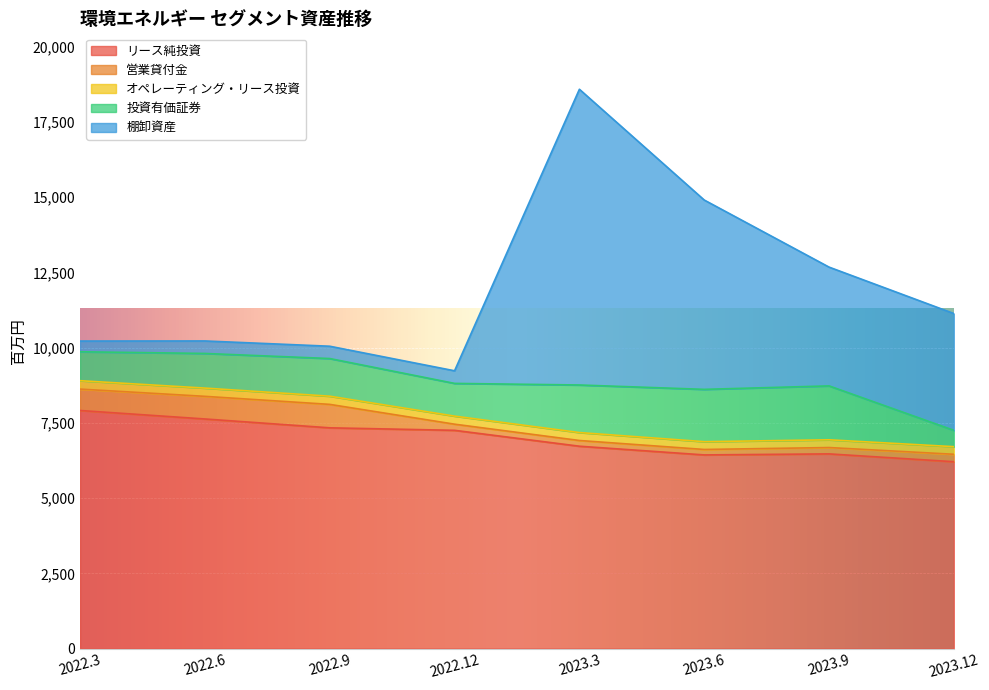

Reading left to right, transcribe all the data shown in this chart.

リース純投資: 2022.3=7910	2022.6=7628	2022.9=7334	2022.12=7251	2023.3=6723	2023.6=6434	2023.9=6468	2023.12=6208
営業貸付金: 2022.3=711	2022.6=752	2022.9=779	2022.12=204	2023.3=190	2023.6=181	2023.9=211	2023.12=247
オペレーティング・リース投資: 2022.3=279	2022.6=274	2022.9=272	2022.12=268	2023.3=264	2023.6=259	2023.9=257	2023.12=253
投資有価証券: 2022.3=961	2022.6=1151	2022.9=1251	2022.12=1087	2023.3=1580	2023.6=1738	2023.9=1791	2023.12=542
棚卸資産: 2022.3=356	2022.6=415	2022.9=409	2022.12=419	2023.3=9825	2023.6=6290	2023.9=3946	2023.12=3880